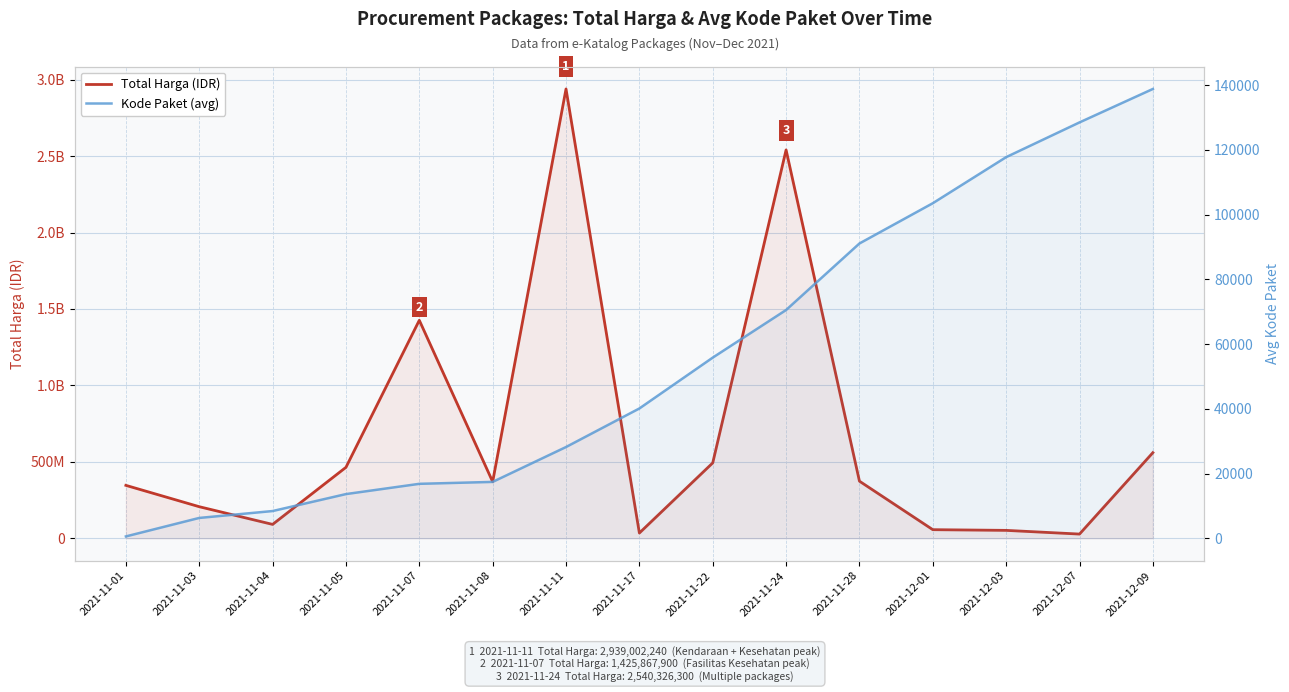

What value does the Total Harga (IDR) series have at 2021-11-22, to the nearest 50?

493000000